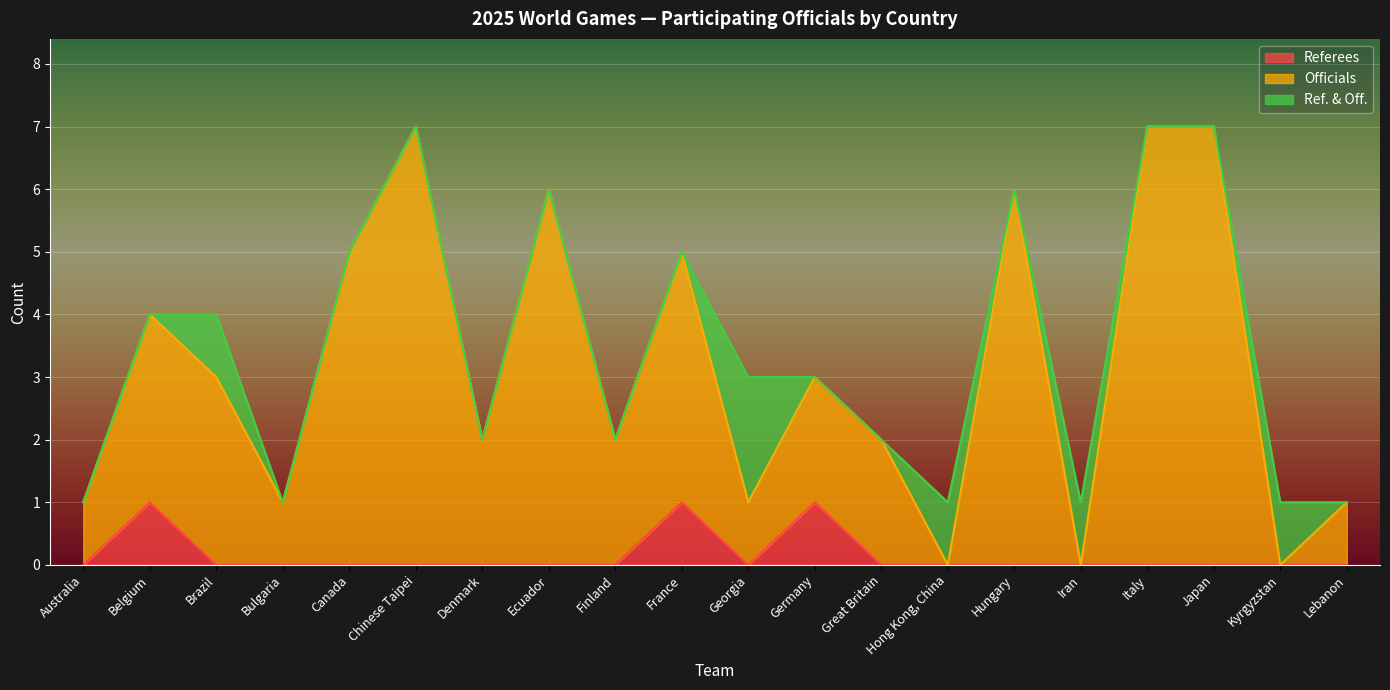

What is the total value across all series at Japan?

7